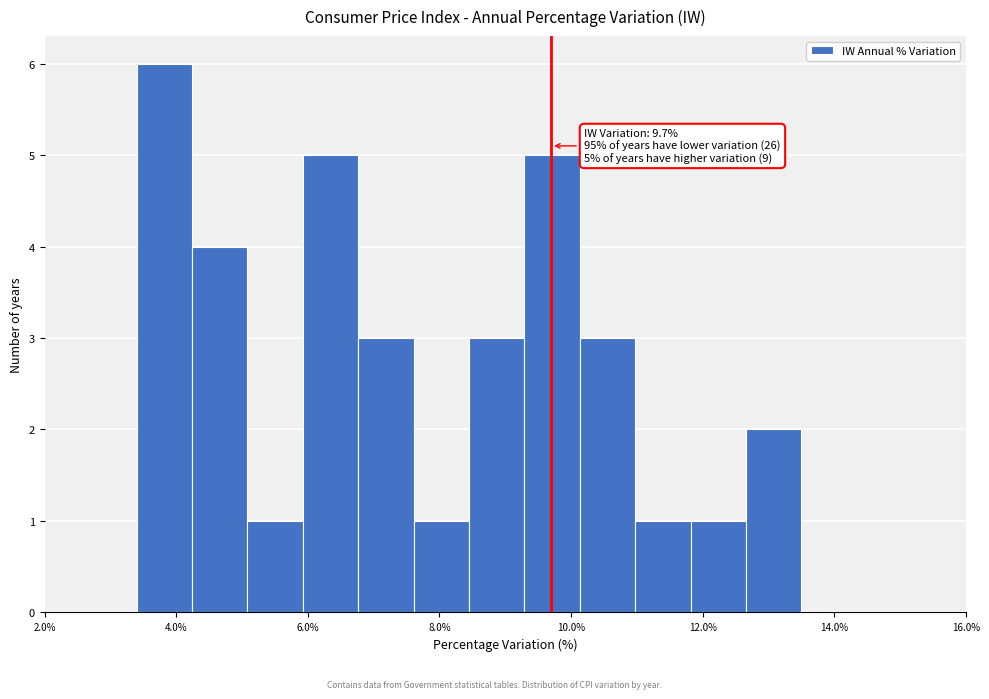

Over which range of the x-axis is the bar tallest?

3.4 to 4.2